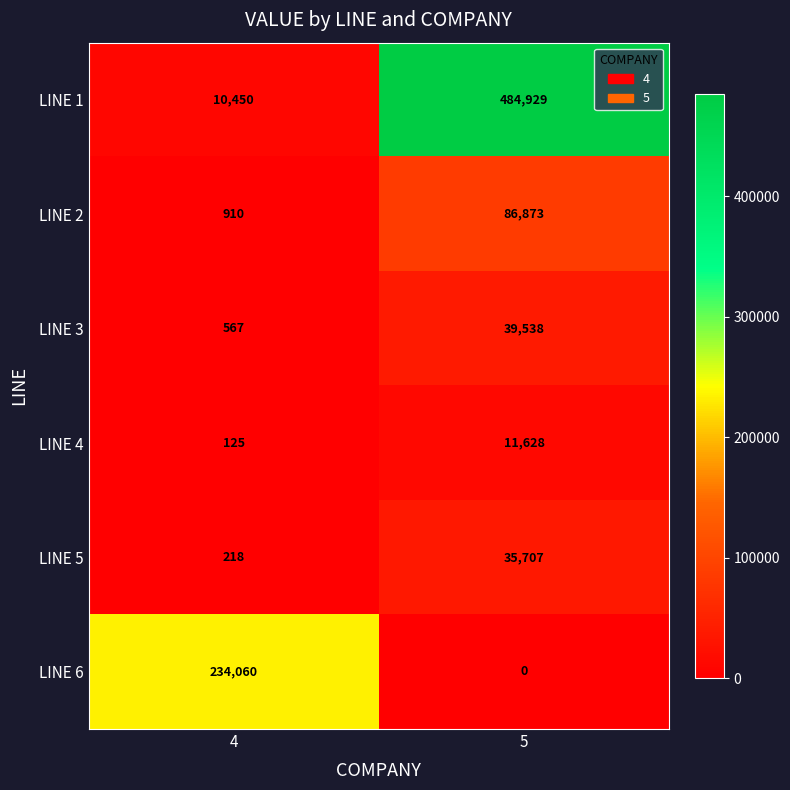

At which label is LINE 2 closest to 43891?

4